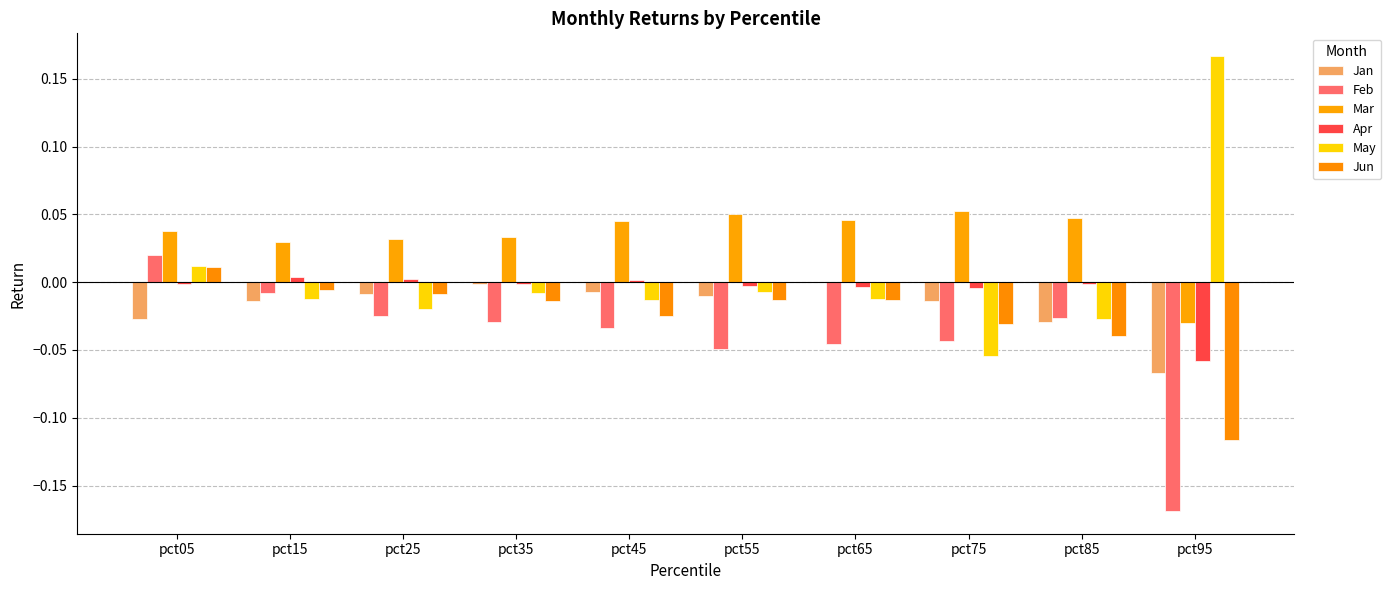

How many groups of bars are there?

10